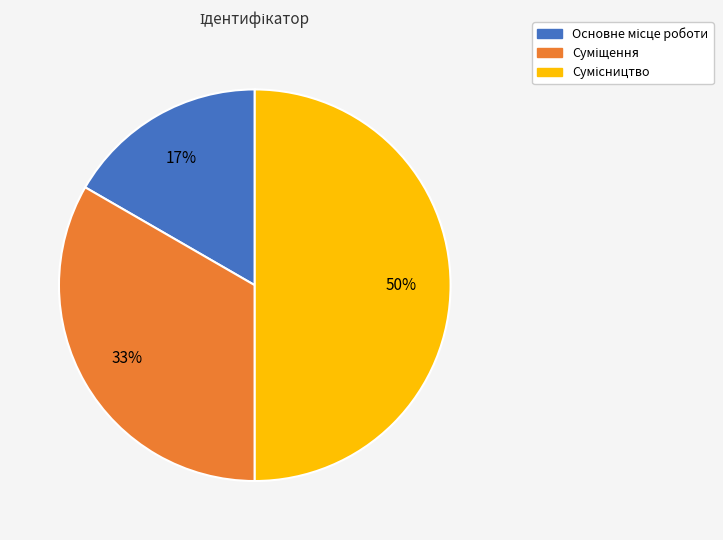

Count the number of slices in the pie.

3